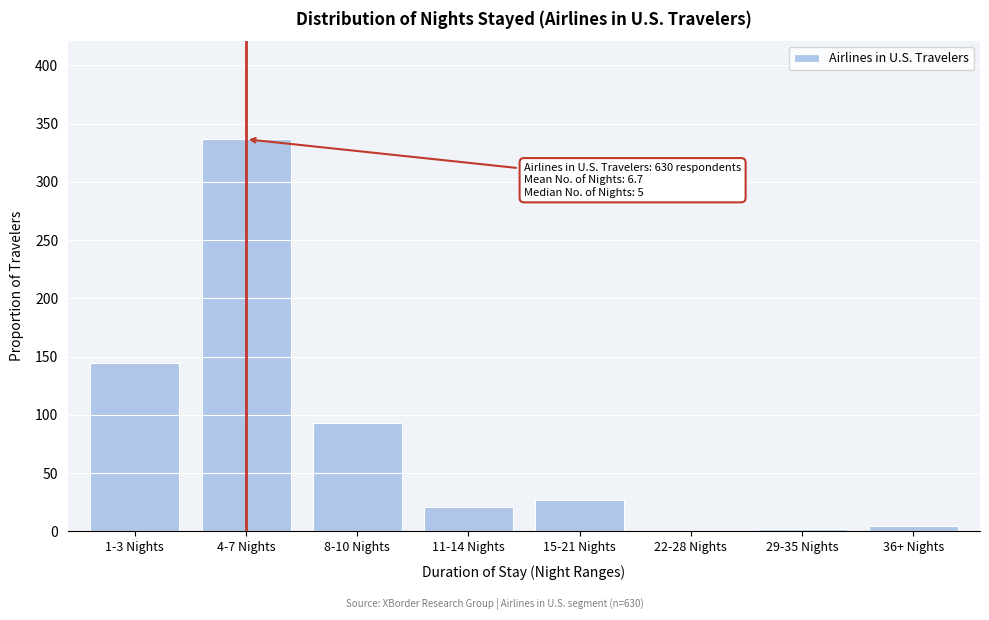

Reading right to left, transcribe all the data shown in this chart.

36+ Nights=4.9	29-35 Nights=2.2	22-28 Nights=0.0	15-21 Nights=27.2	11-14 Nights=20.9	8-10 Nights=93.3	4-7 Nights=336.7	1-3 Nights=144.9